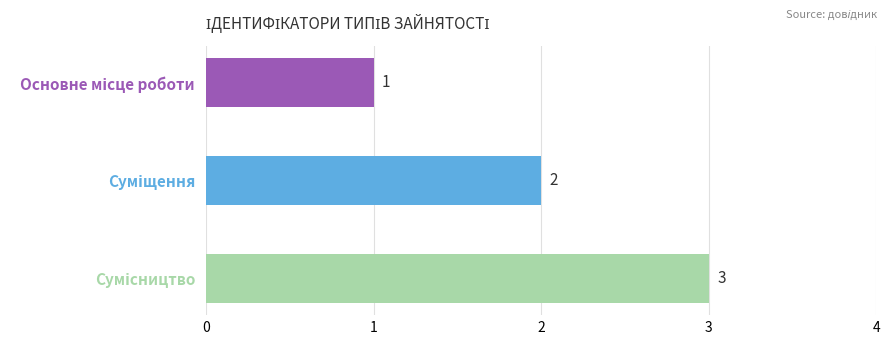

What is the sum of all values?

6